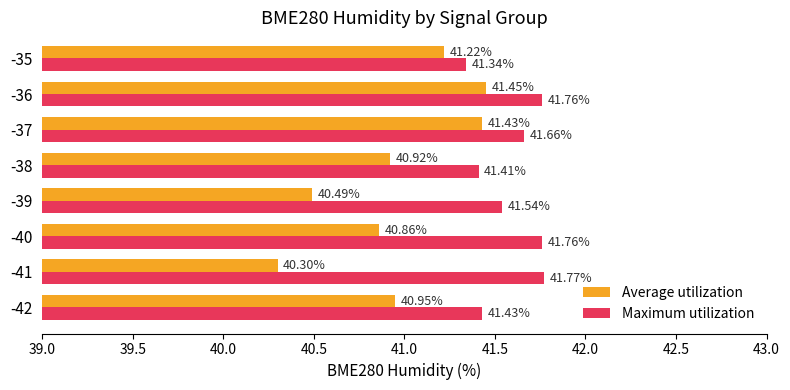

Which category has the lowest value across all series?

-41